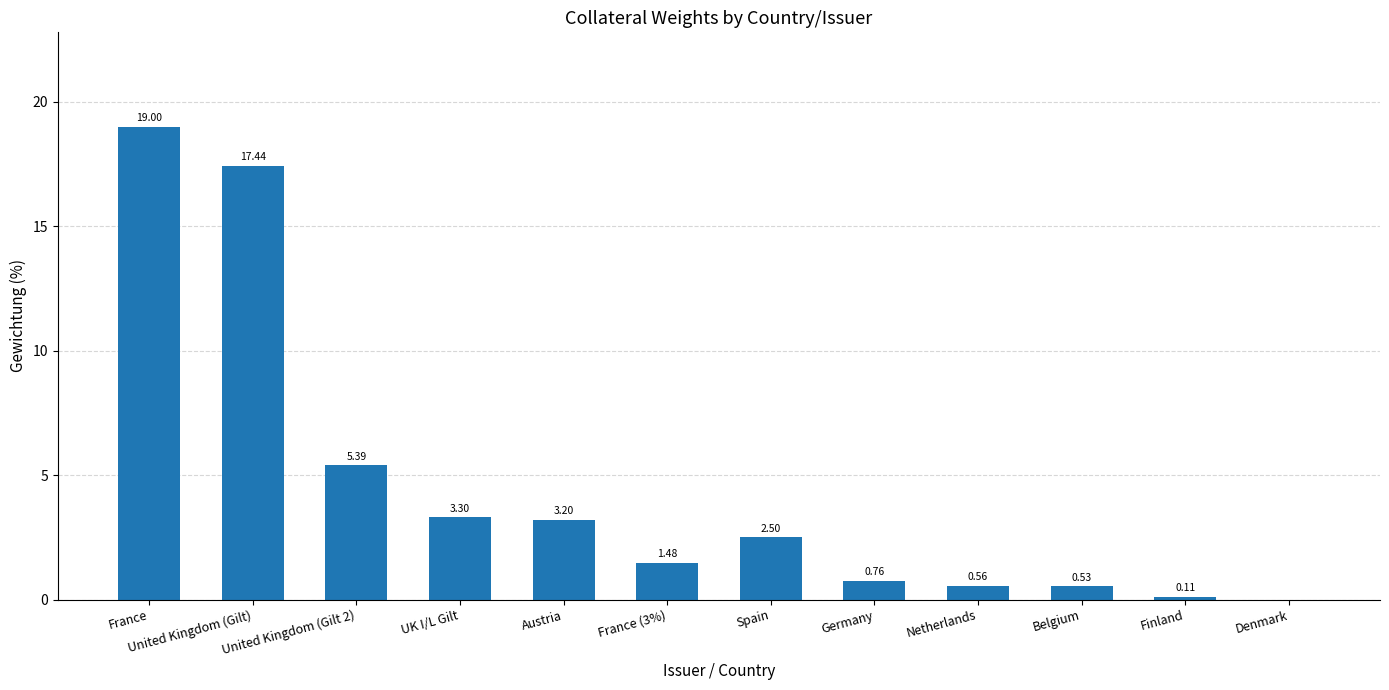

Where does the data first go above 2?

France